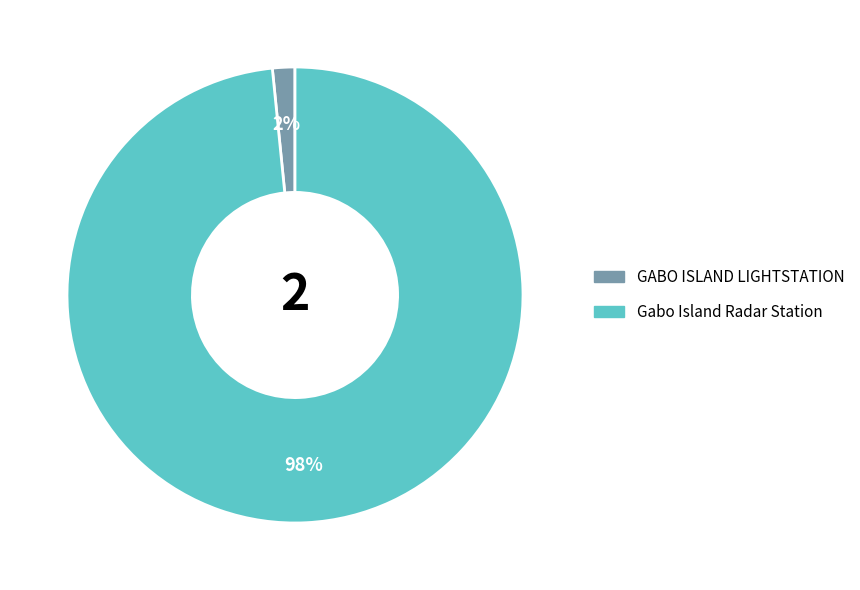

How many segments does this pie chart have?

2